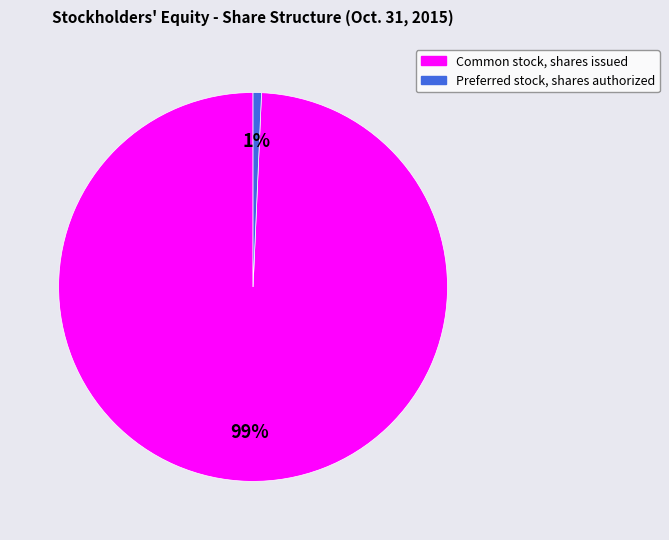

Is it true that Preferred stock, shares authorized is 1% of the pie?

True